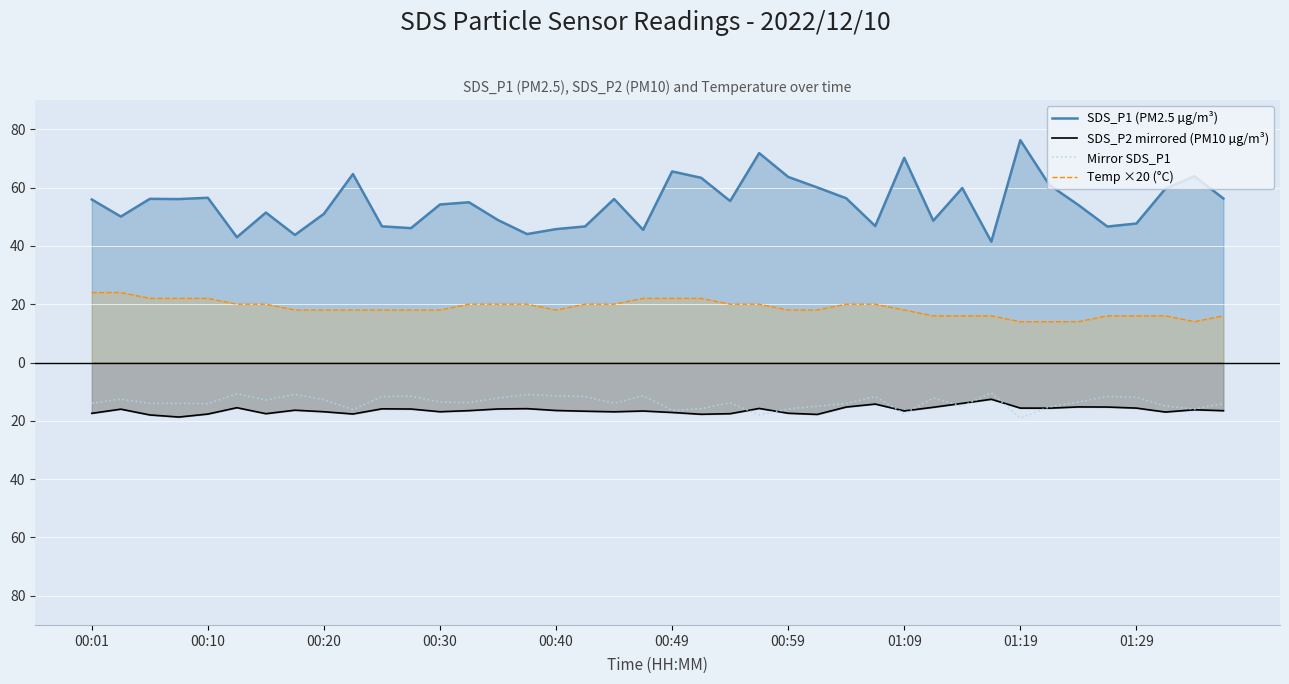

True or false: Mirror SDS_P1 and Temp ×20 (°C) intersect in this chart.

False